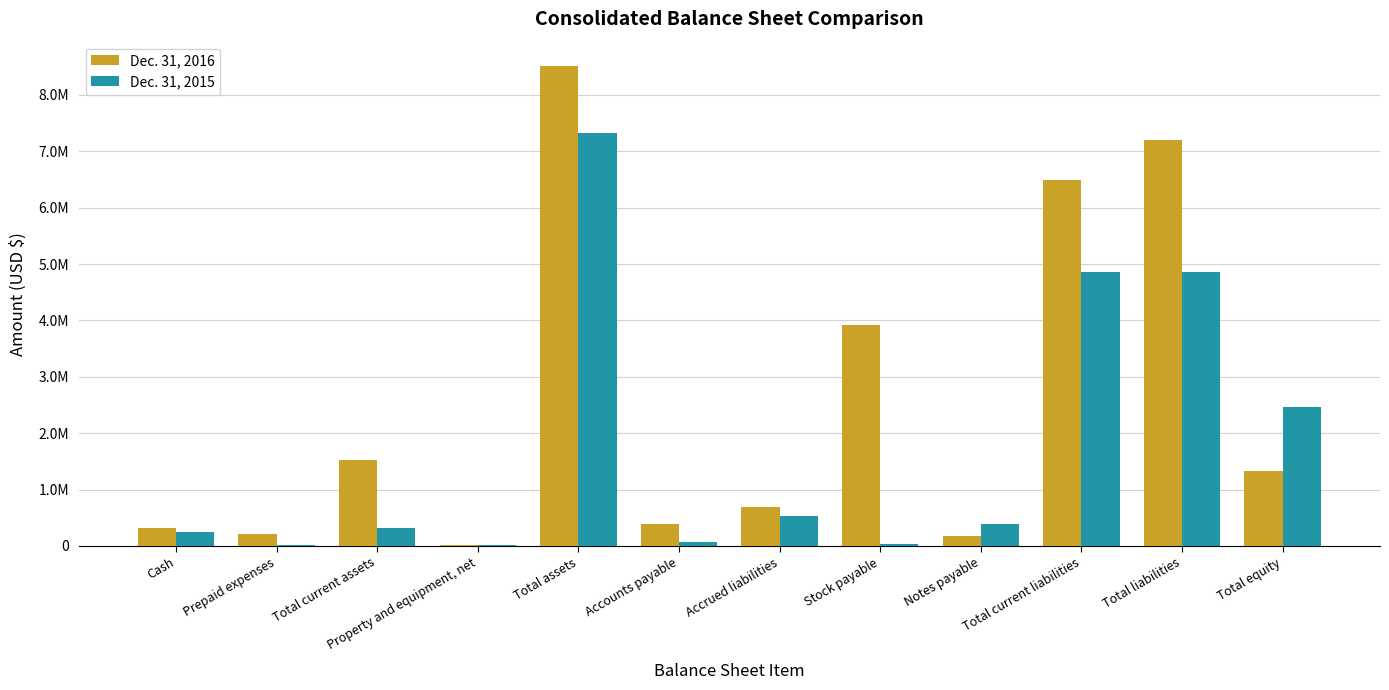

The Dec. 31, 2016 series shows 6634748 at Stock payable. True or false?

False